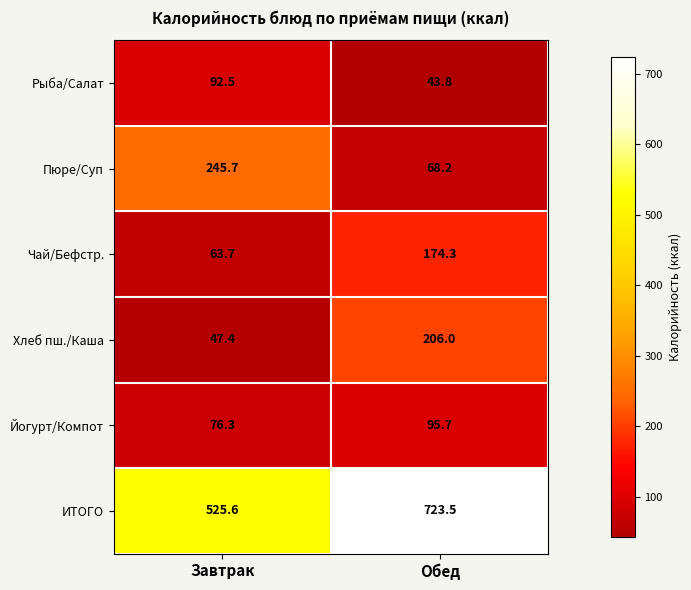

What is the minimum value shown in the chart?

43.8